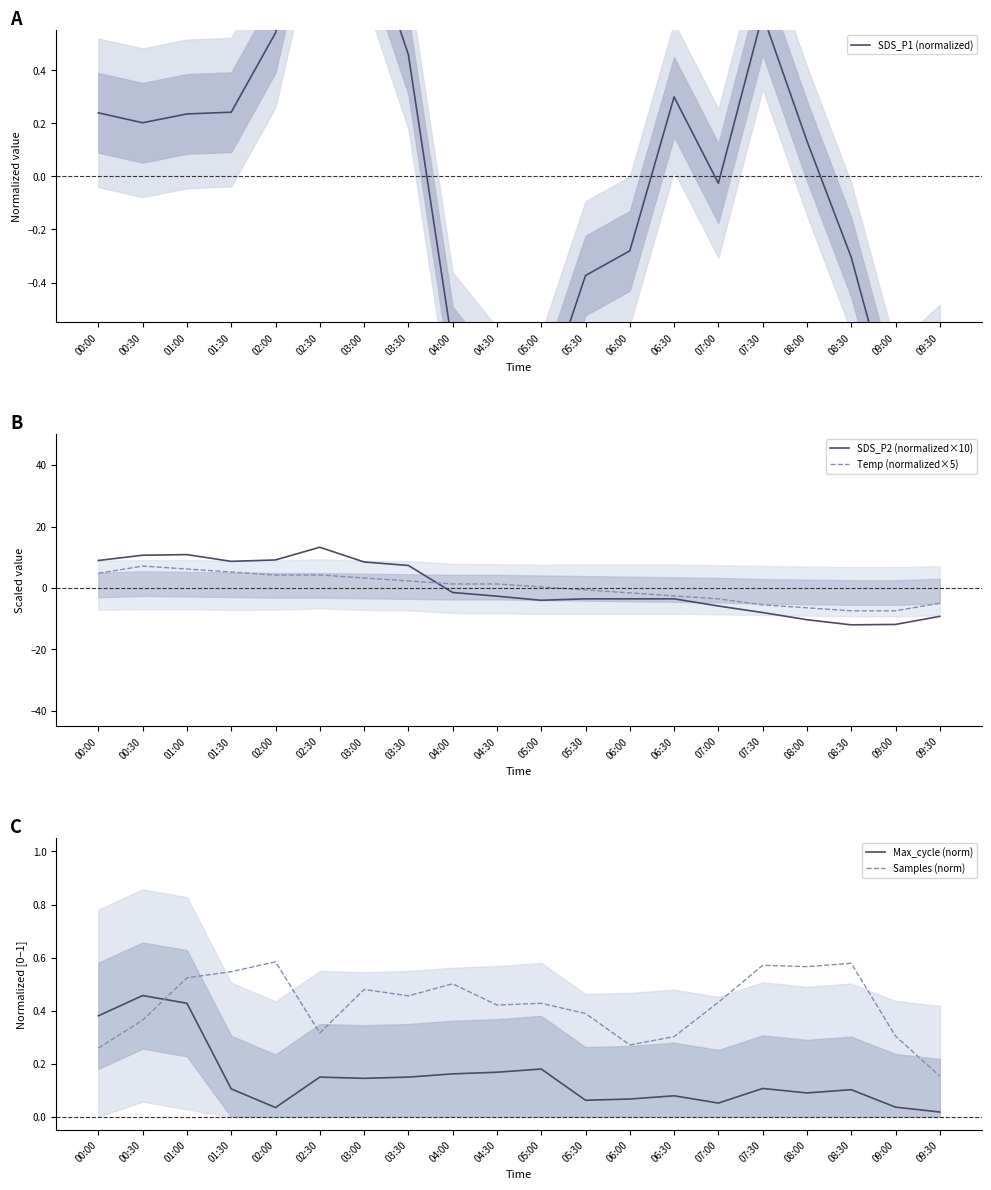

Where is the first local minimum for SDS_P1 (normalized)?

00:30